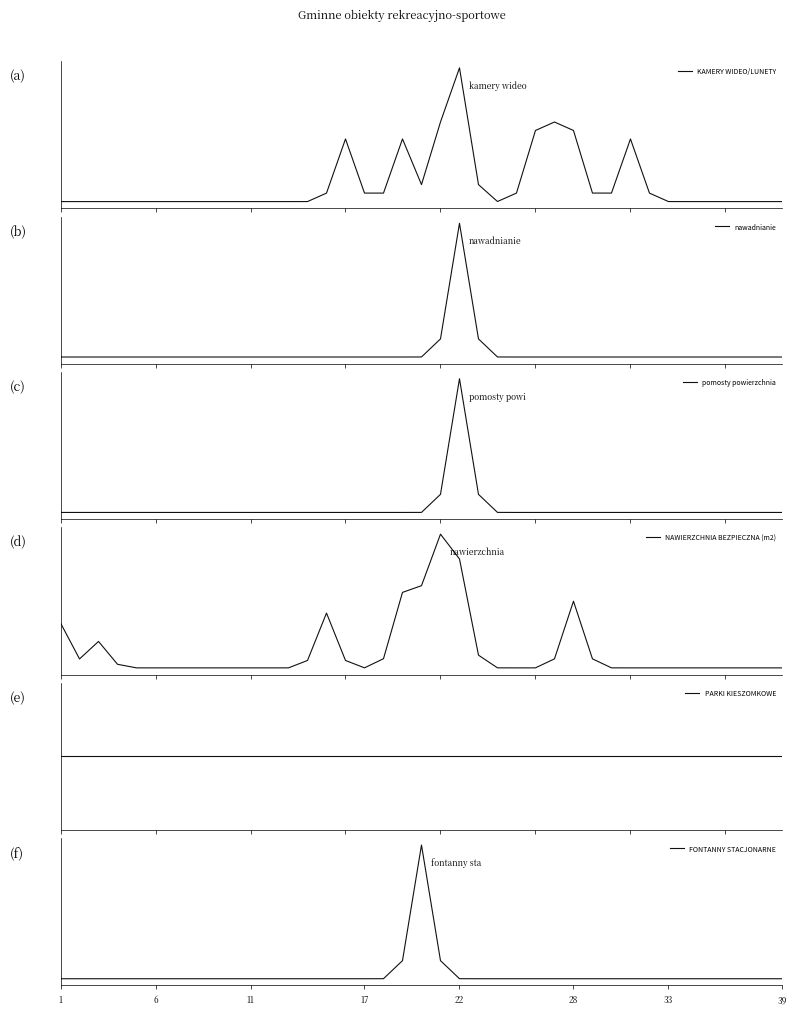

How many lines are shown in the chart?

6